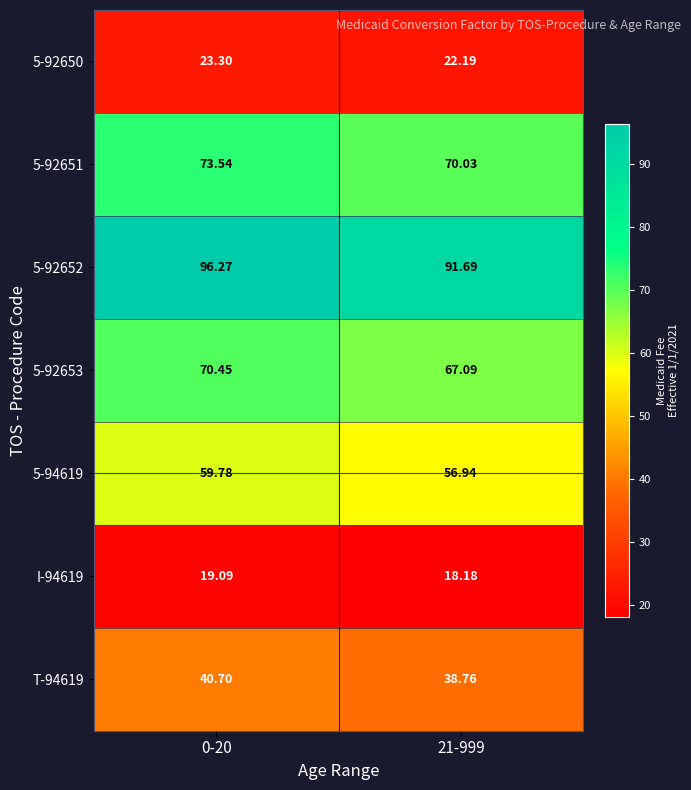

Between 0-20 and 21-999, which series saw the biggest shift?

5-92652